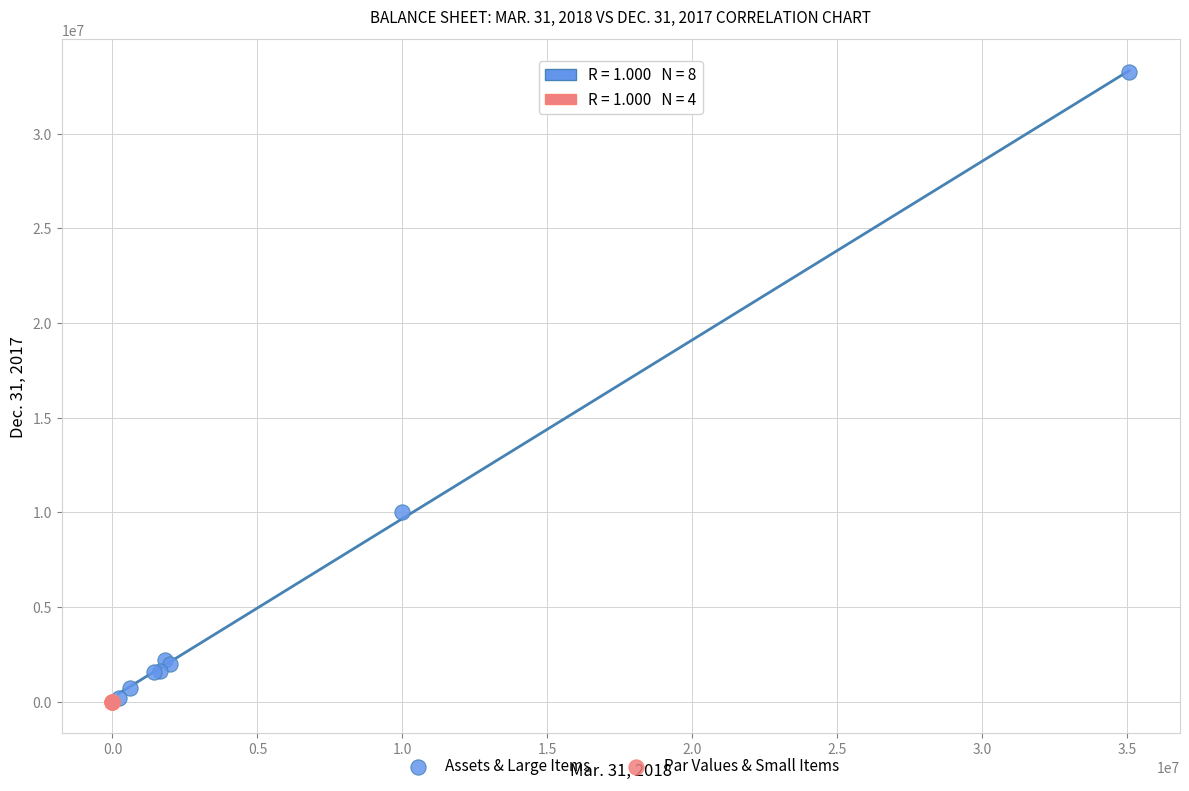

Which series has the widest spread of Y values?

Assets & Large Items